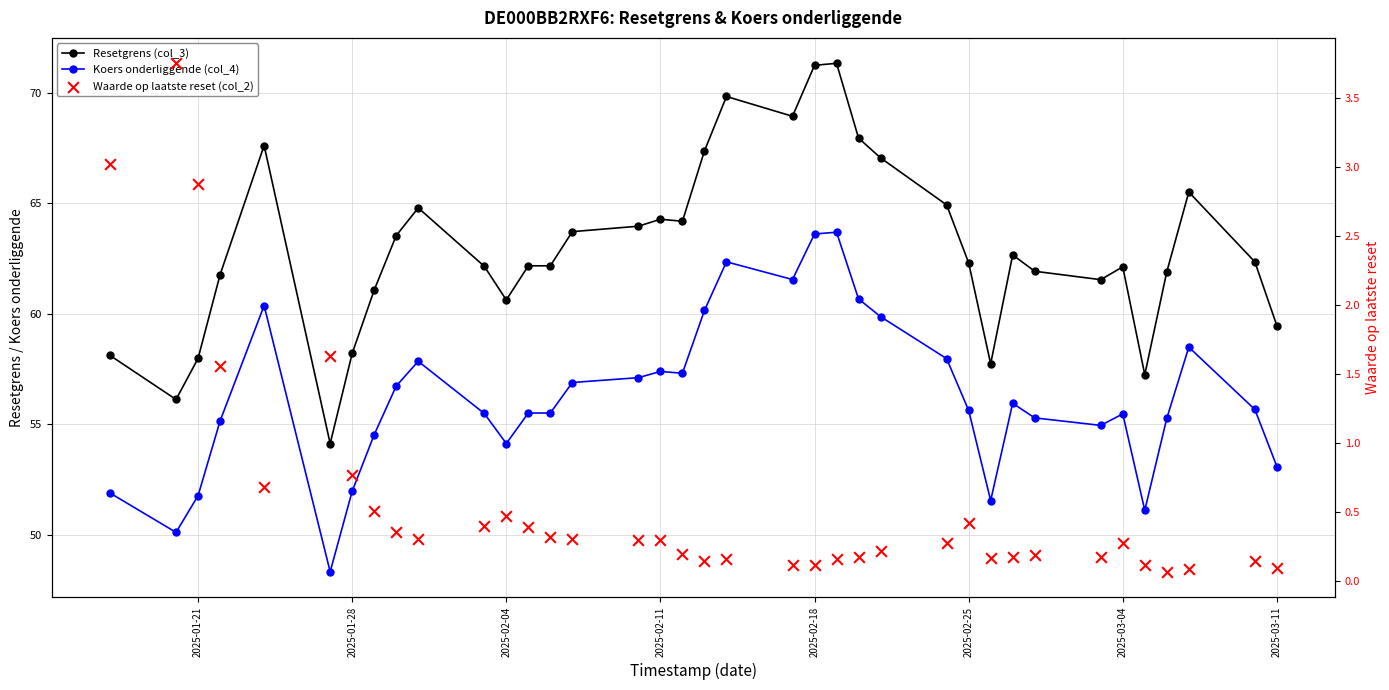

Which series contains the highest Y value?

Resetgrens (col_3)